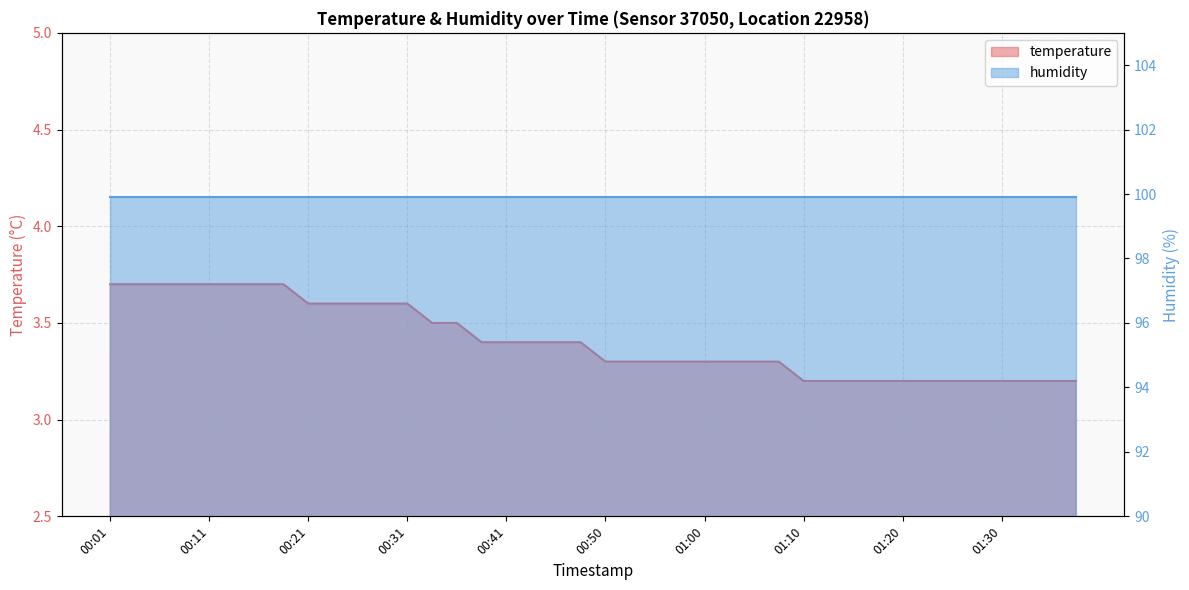

Which has a higher value, 01:17 or 00:46?

00:46